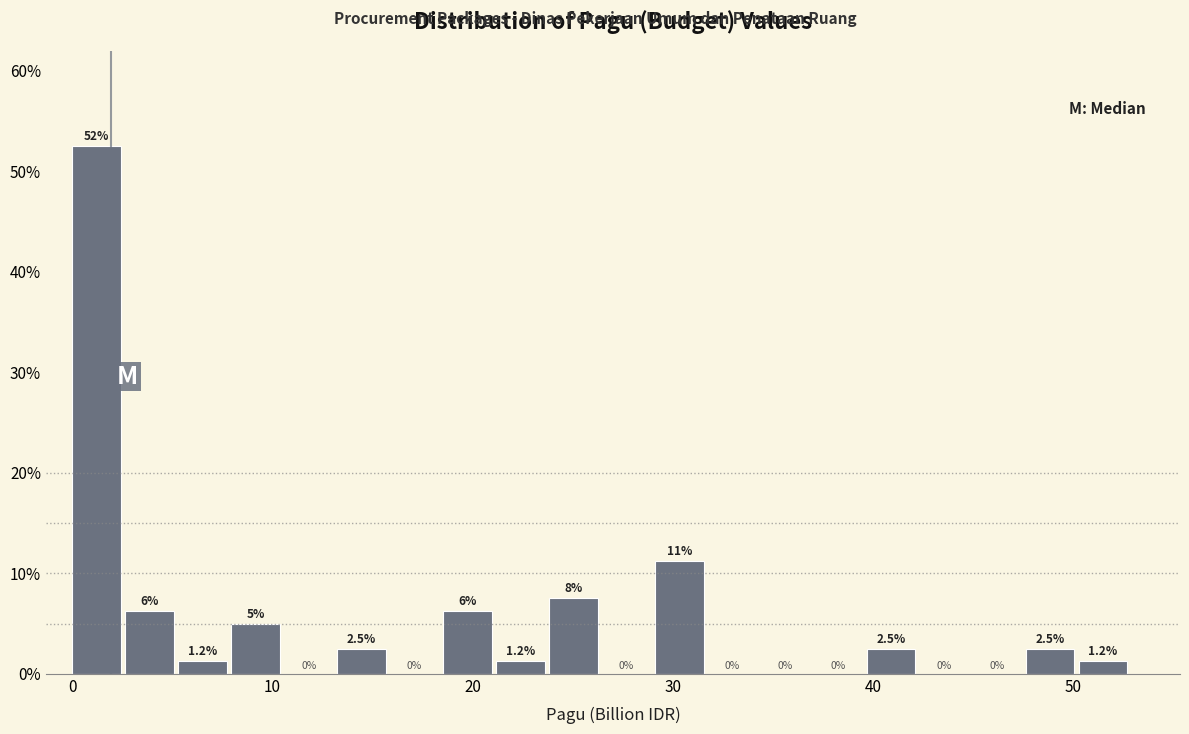

Around what value on the x-axis is the tallest bar? Give the approximate position of its centre, as read against the axis.

1